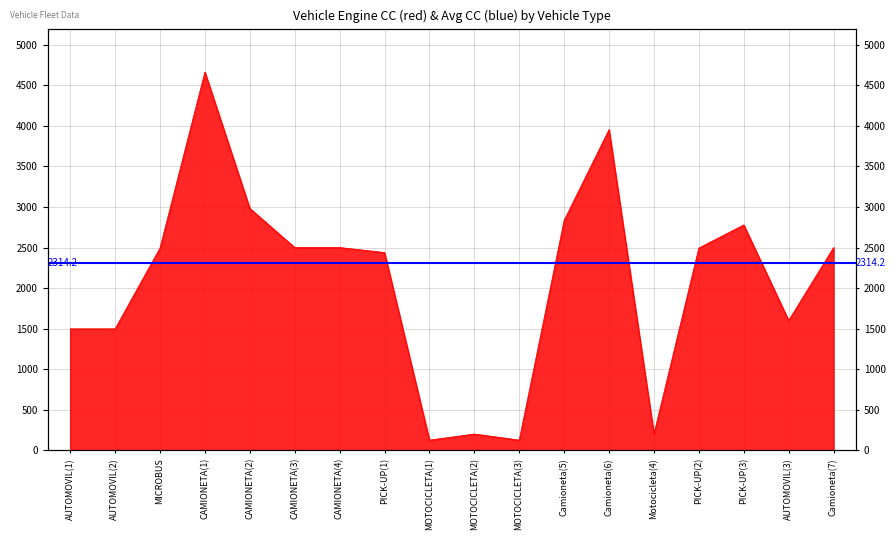

Where is the first local maximum?

CAMIONETA(1)